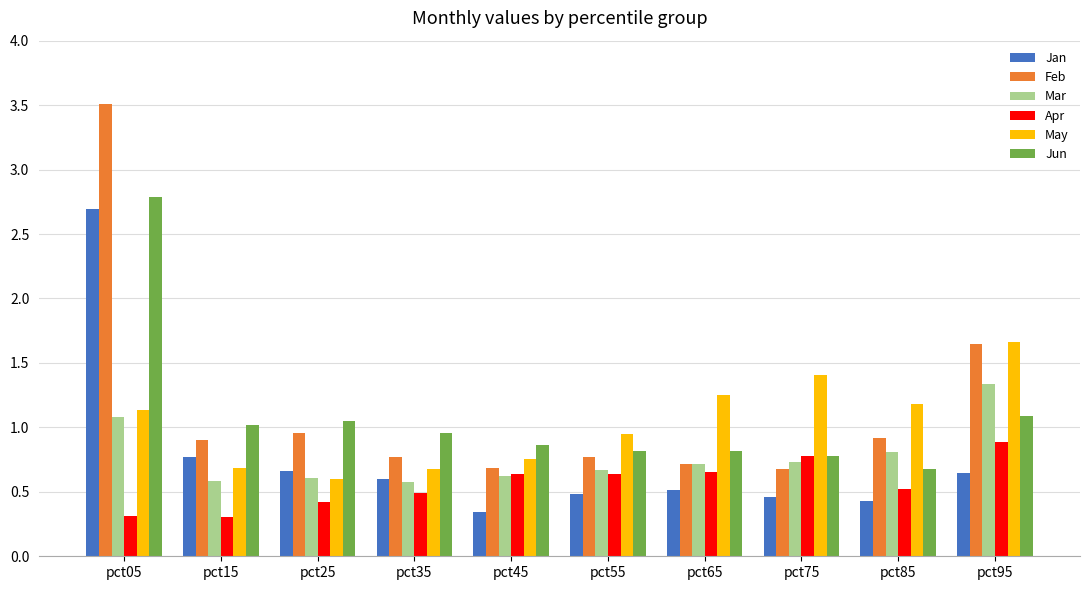

Which series has the largest range (max minus min)?

Feb